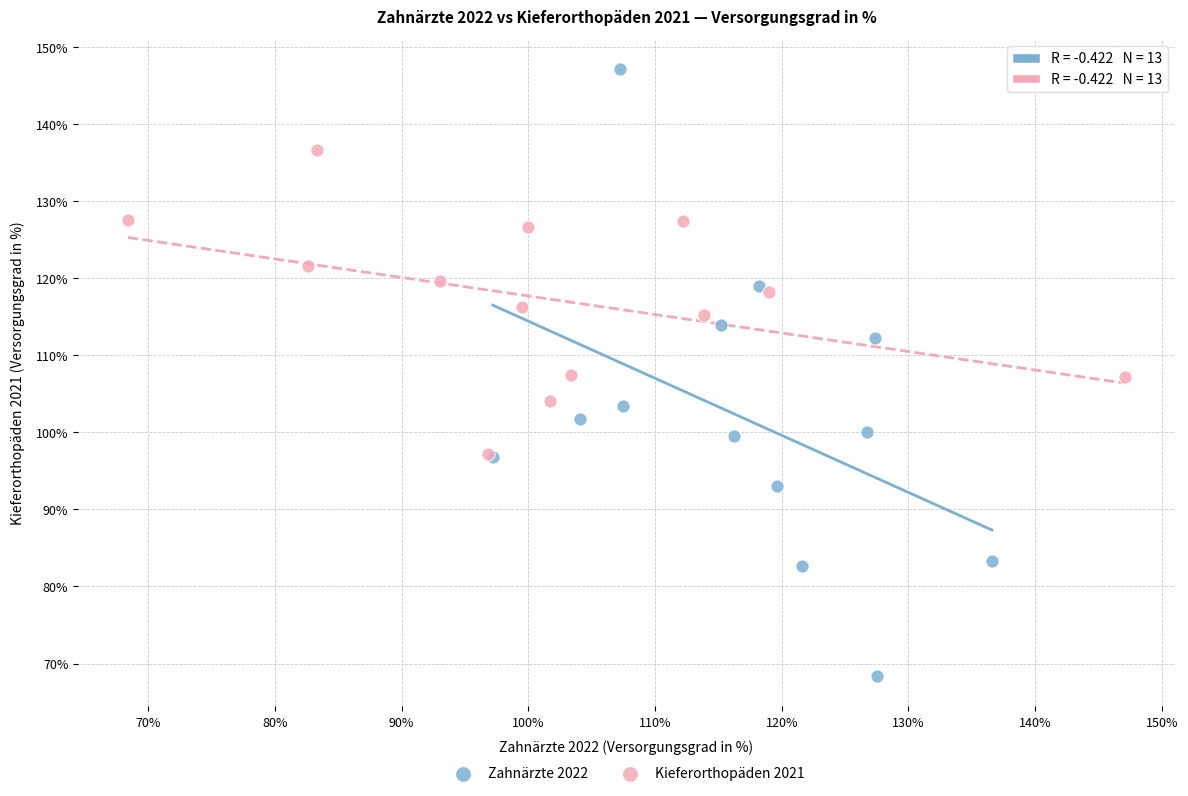

Which series has the widest spread of Y values?

Zahnärzte 2022